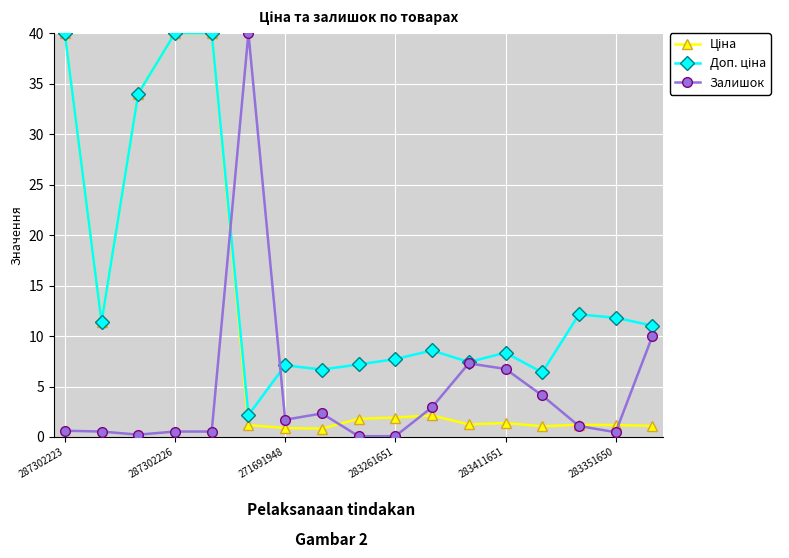

At how many categories does at least one series exceed 16?

5